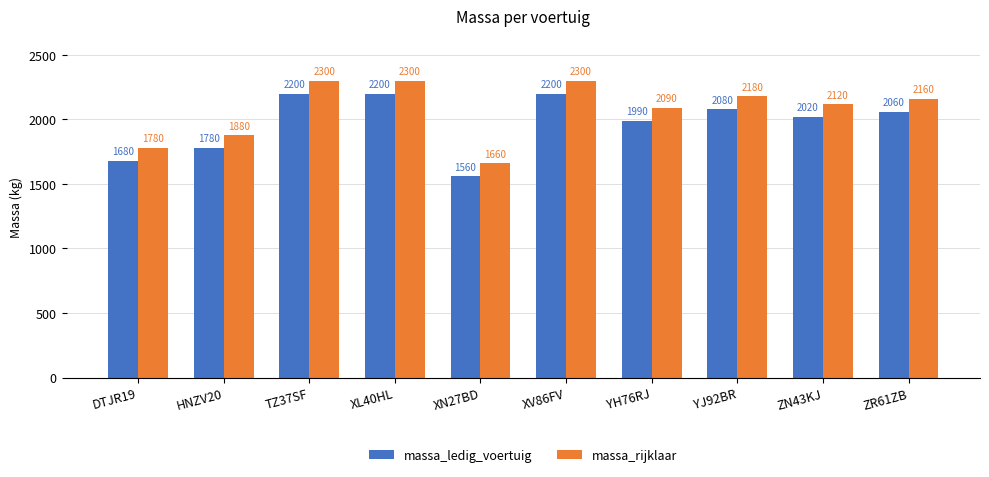

What are all the series names shown in the legend?

massa_ledig_voertuig, massa_rijklaar